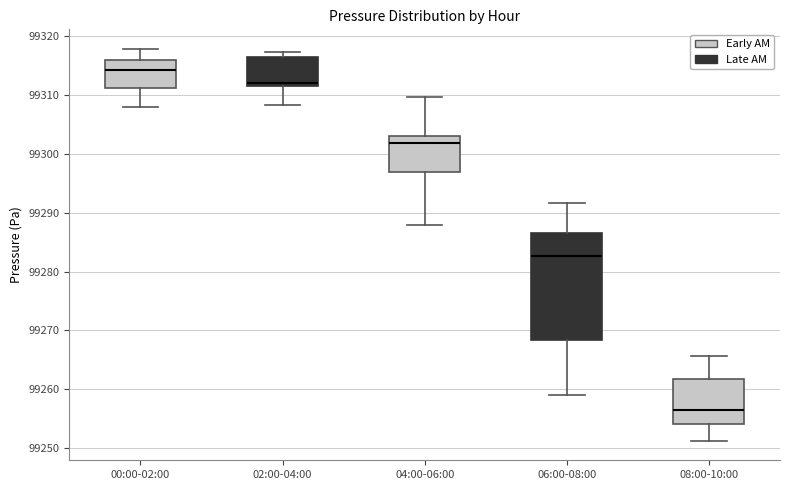

Reading left to right, read every box against the y-axis: the position of its median line, the range the box covers, and the ends of its whiskers. The values are not printed on the chart, so give them approximately, as read against the axis.

00:00-02:00: median 99314, box 99311 to 99316, whiskers 99308 to 99318
02:00-04:00: median 99312 (just above the box's lower edge), box 99312 to 99316, whiskers 99308 to 99317
04:00-06:00: median 99302, box 99297 to 99303, whiskers 99288 to 99310
06:00-08:00: median 99283, box 99268 to 99287, whiskers 99259 to 99292
08:00-10:00: median 99256, box 99254 to 99262, whiskers 99251 to 99266